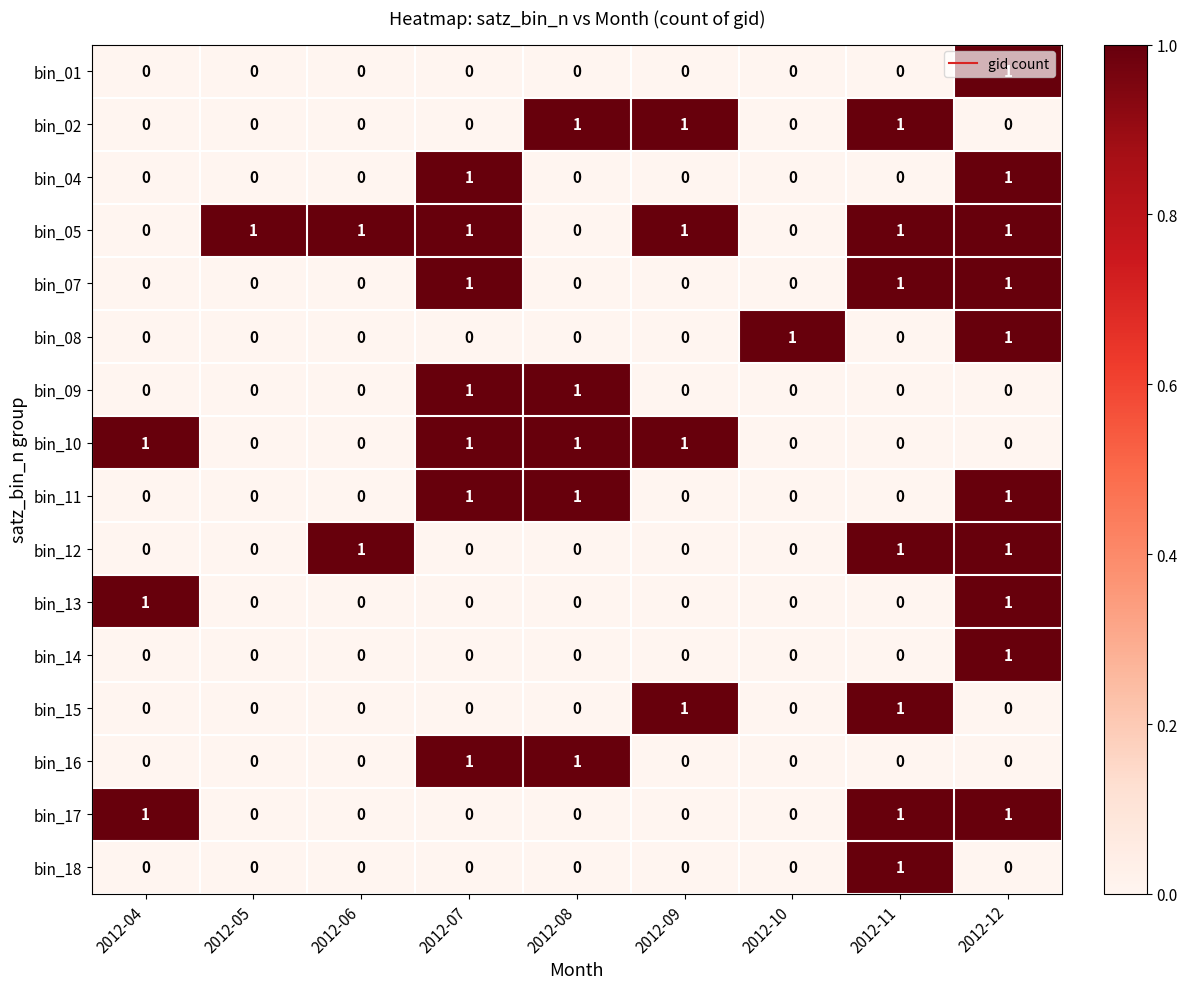

How many bin_14 values are between 0 and 1?

9